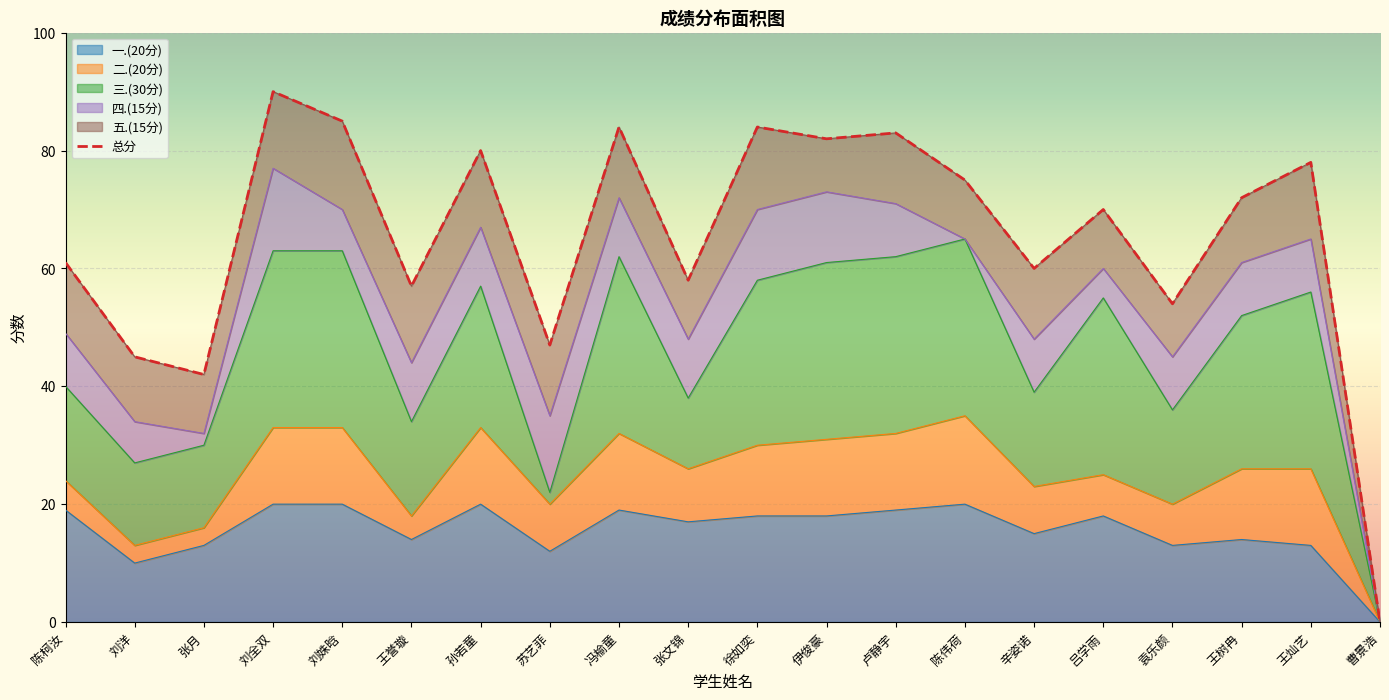

In 四.(15分), how many points are lower than both neighbors (excluding endpoints)?

4